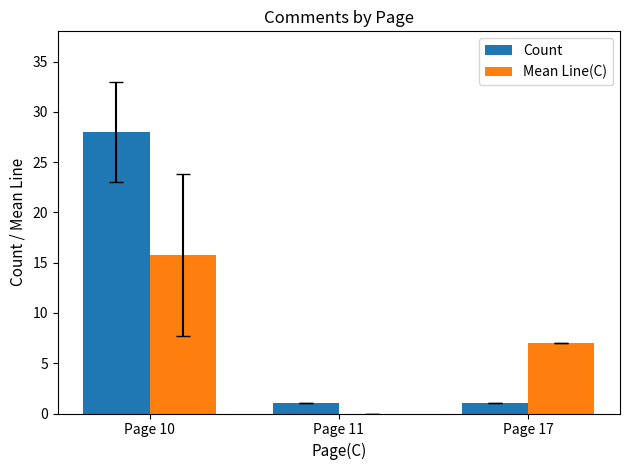

How many positive values does the Mean Line(C) series have?

2